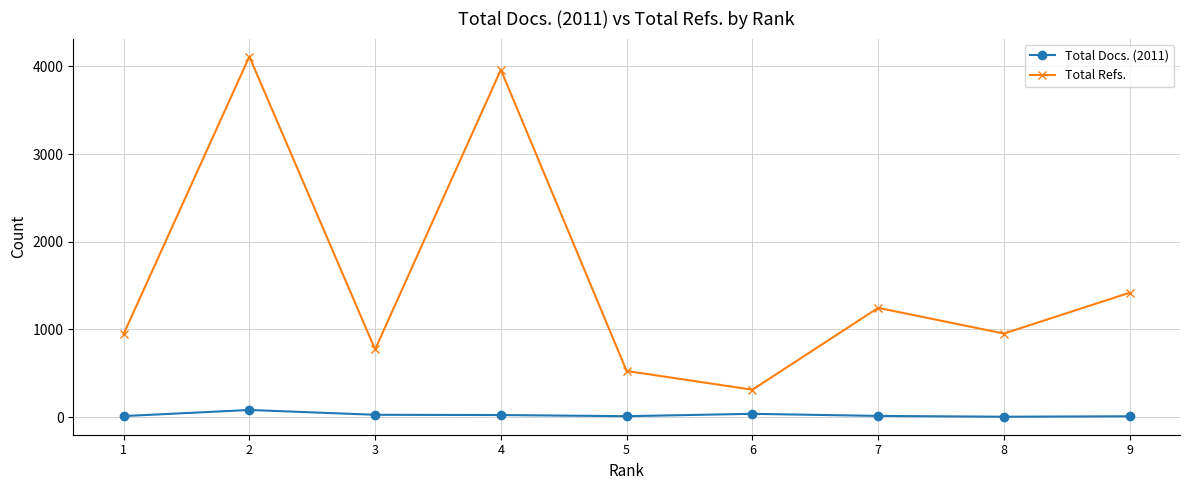

What is the spread (max minus min) of values at 5?

516